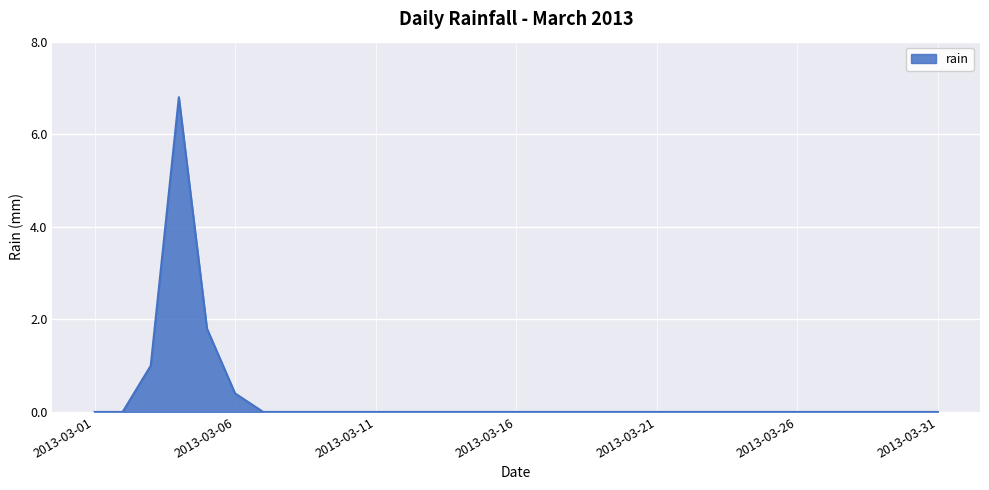

What is the greatest value displayed?

6.8